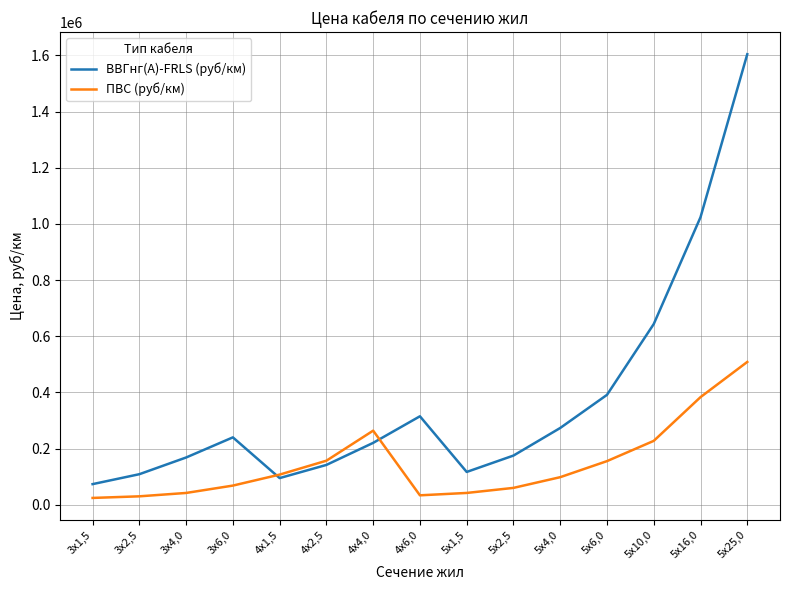

Which series has the widest spread of values?

ВВГнг(А)-FRLS (руб/км)